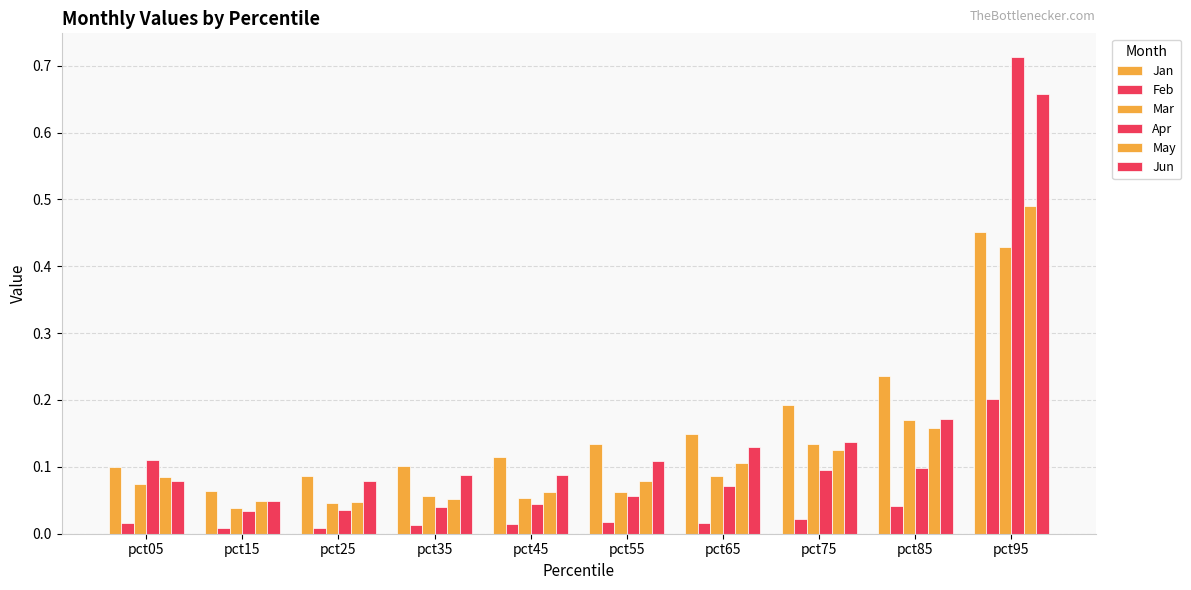

Are the bars grouped side by side (vs. stacked)?

Yes